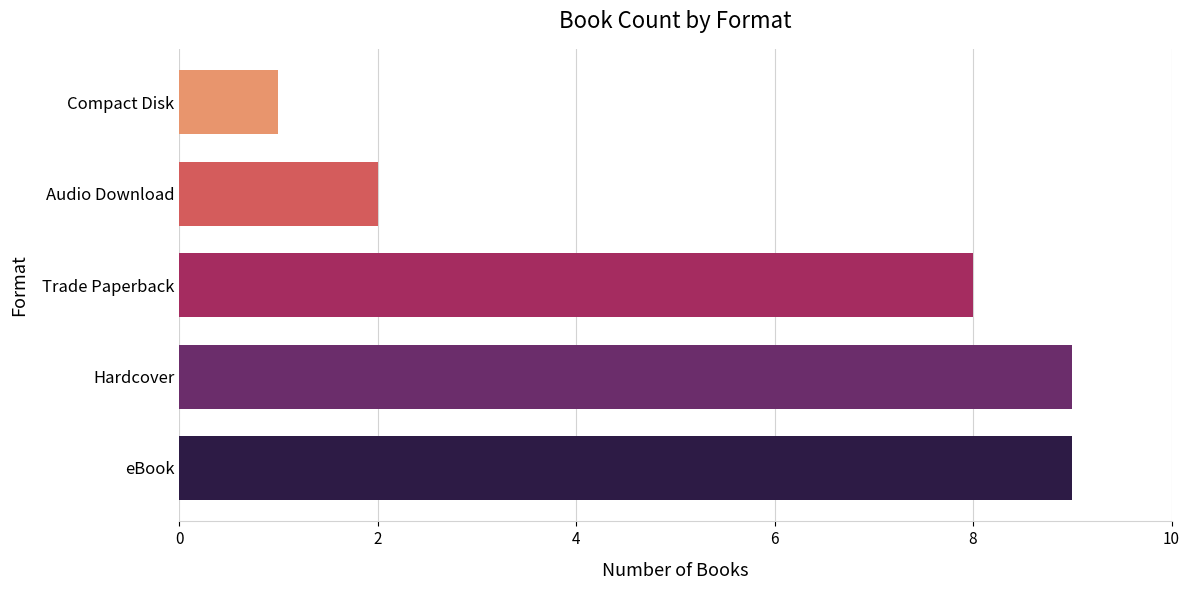

What is the maximum value shown in the chart?

9